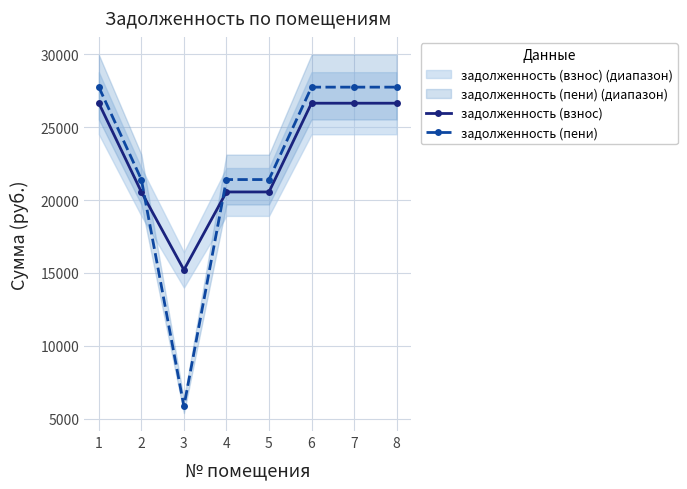

Between which two adjacent categories do задолженность (взнос) and задолженность (пени) first intersect?

2 and 3